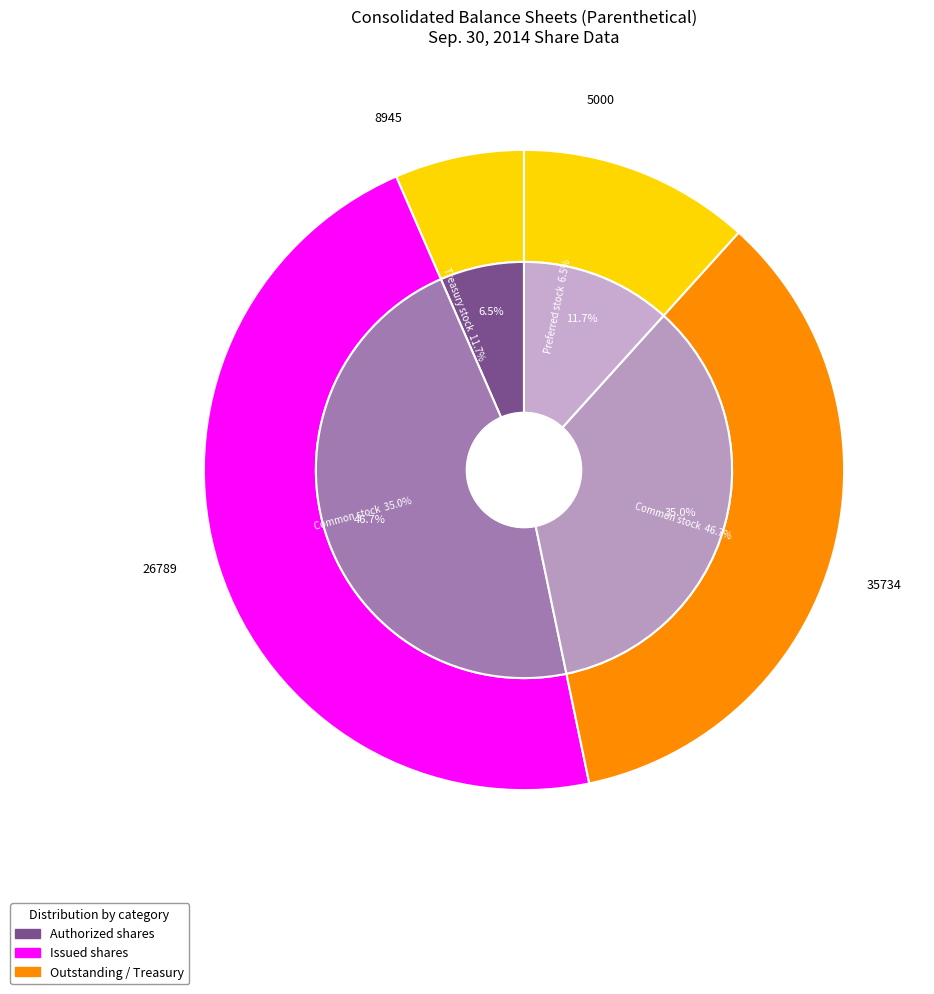

What portion of the pie excludes Common stock, outstanding shares?

65.0%